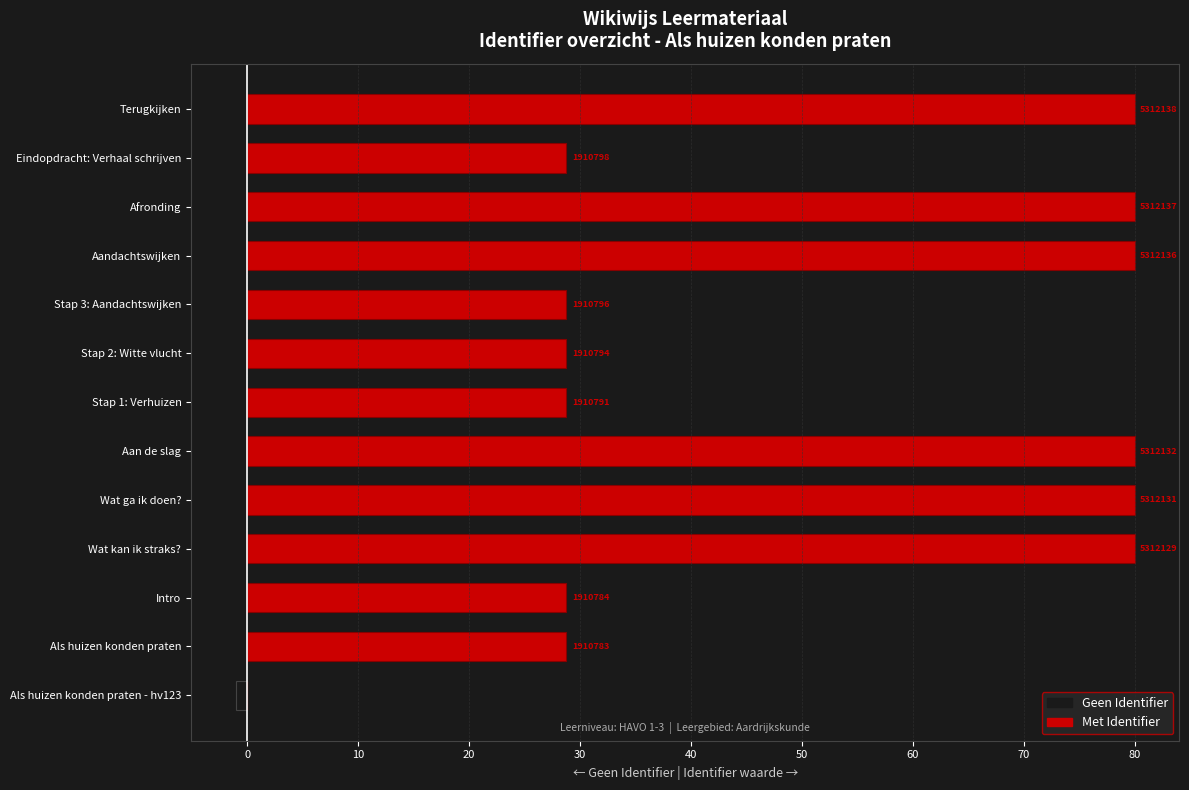

Rank the series at Wat kan ik straks? from lowest to highest value.

Geen Identifier, Met Identifier